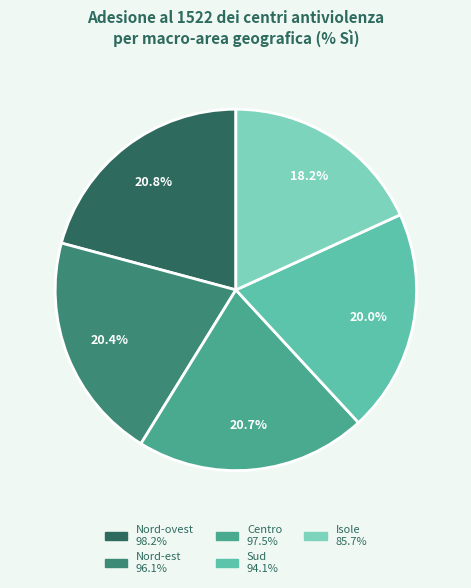

Is there any slice that represents more than half of the pie?

No